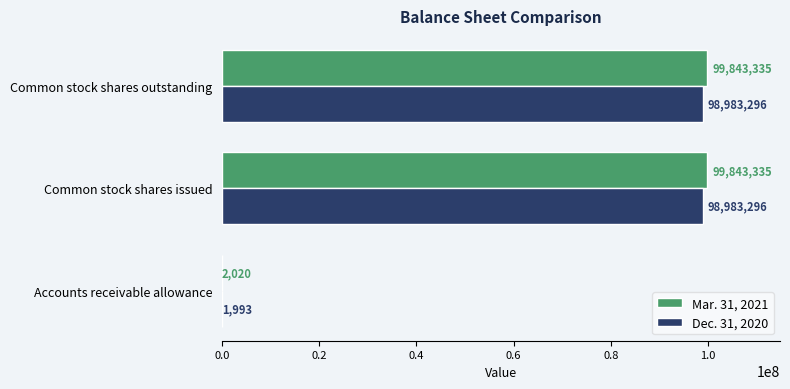

The Dec. 31, 2020 series shows 98983296 at Common stock shares issued. True or false?

True